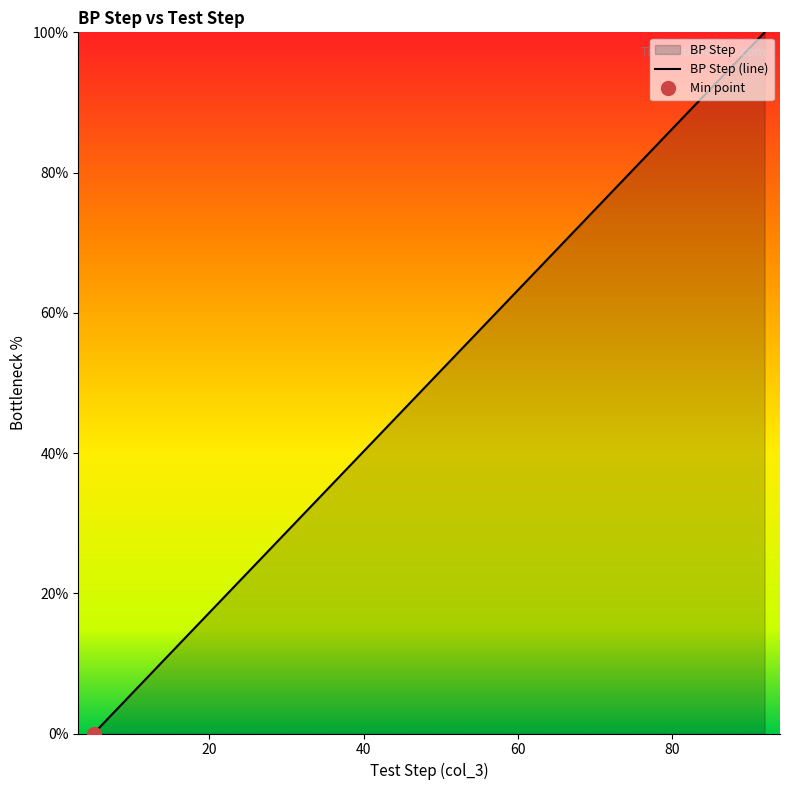

The value at 45 is 17.5. True or false?

False